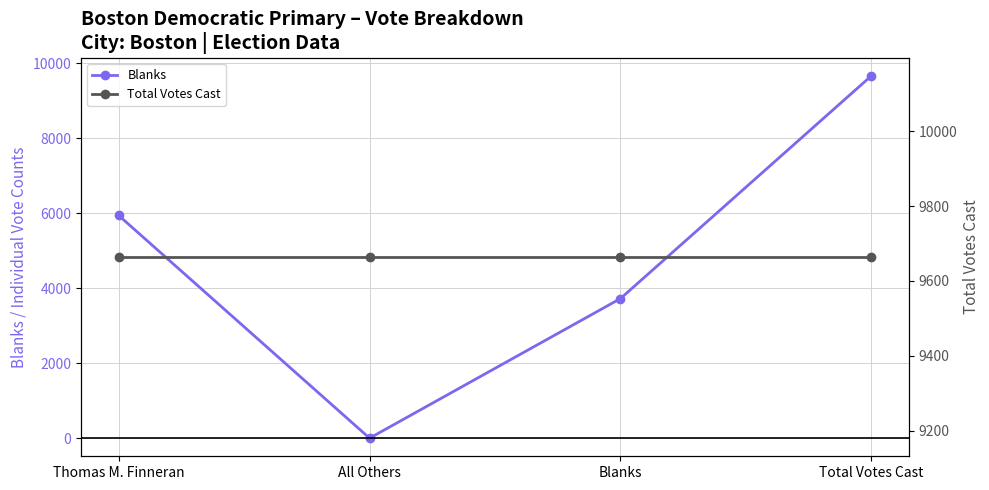

What is the total value across all series at Thomas M. Finneran?

15605